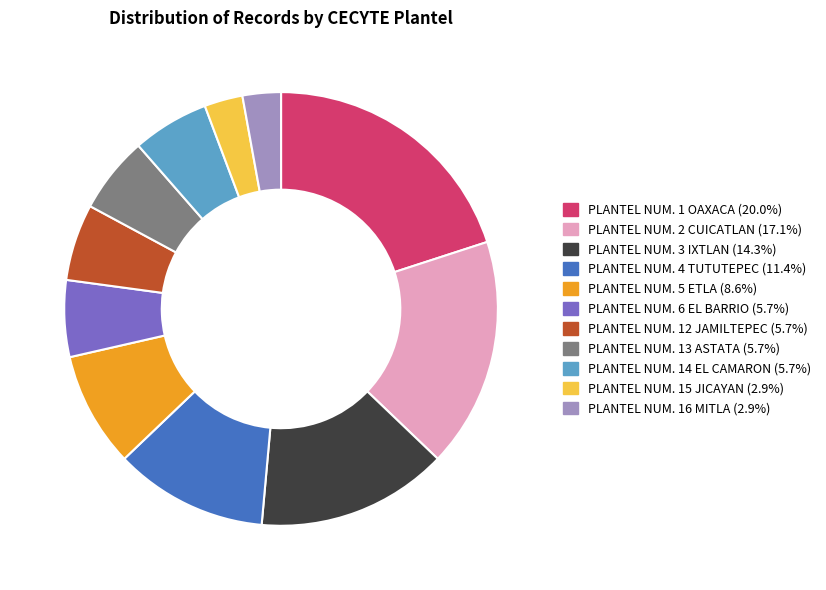

Is PLANTEL NUM. 6 EL BARRIO the majority of the pie?

No